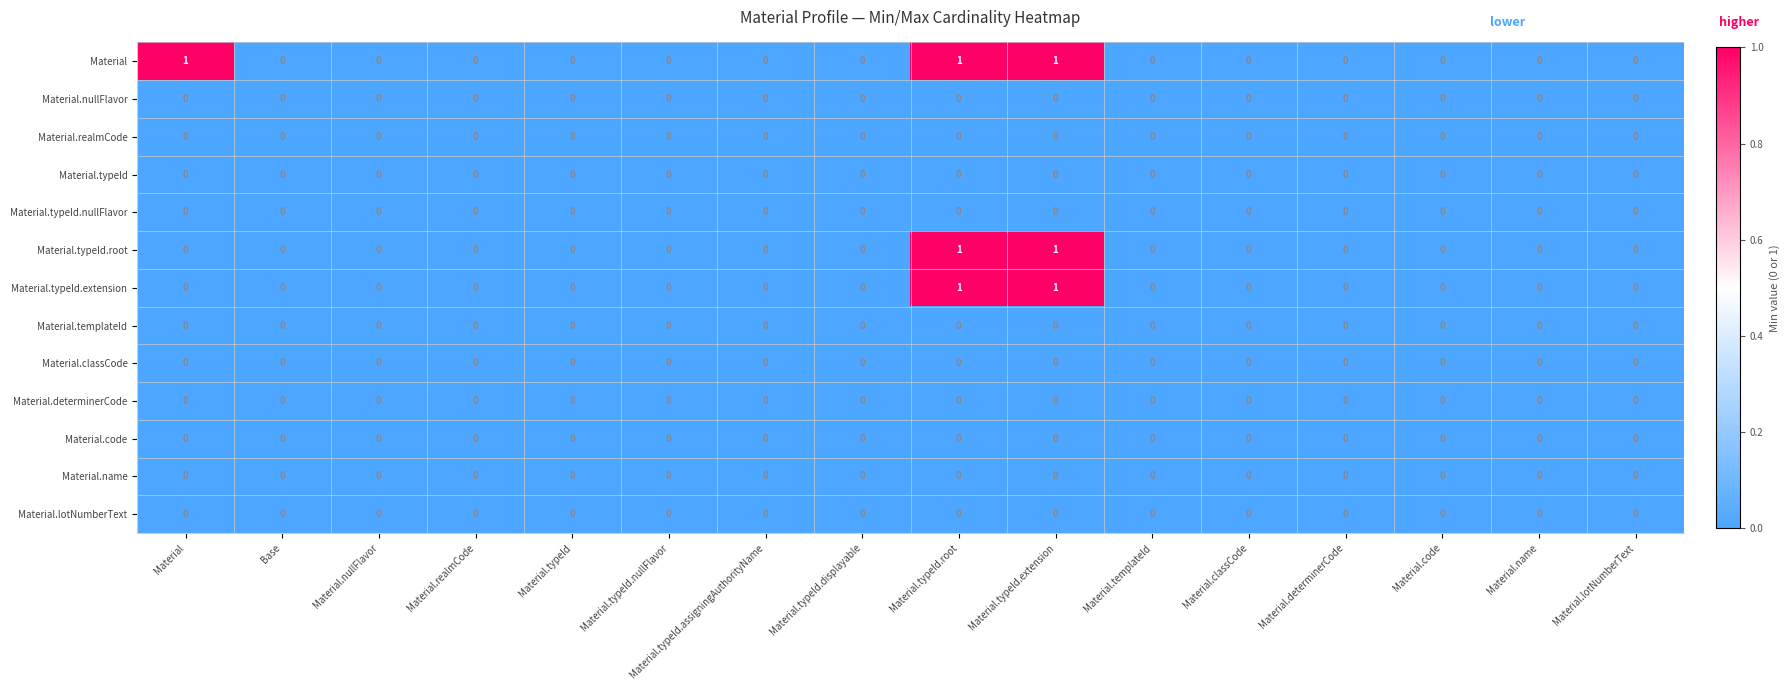

Which series has the largest total across all categories?

Material